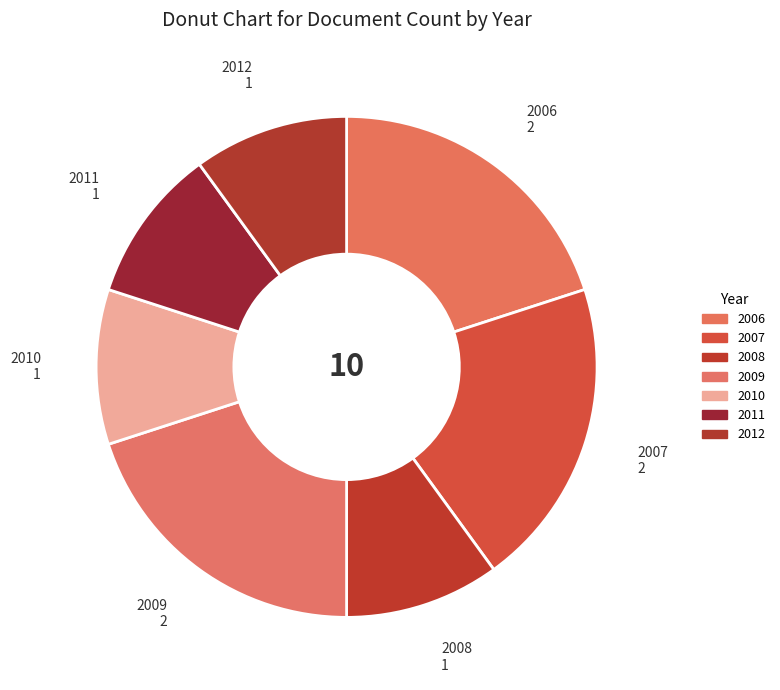

Which category has the biggest portion of the pie?

2006